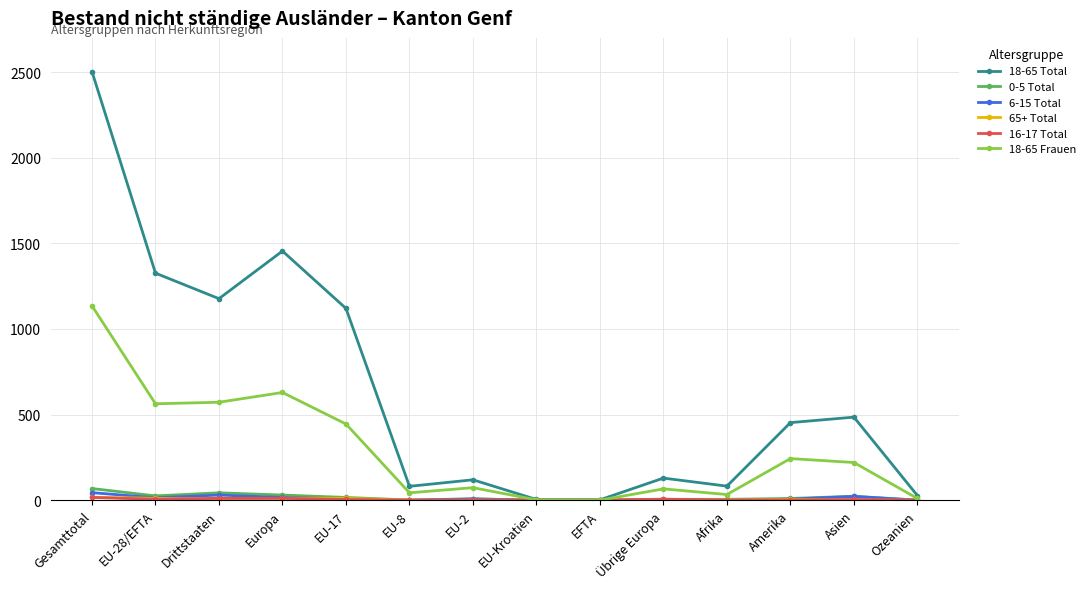

The 6-15 Total series shows 7 at EU-17. True or false?

True